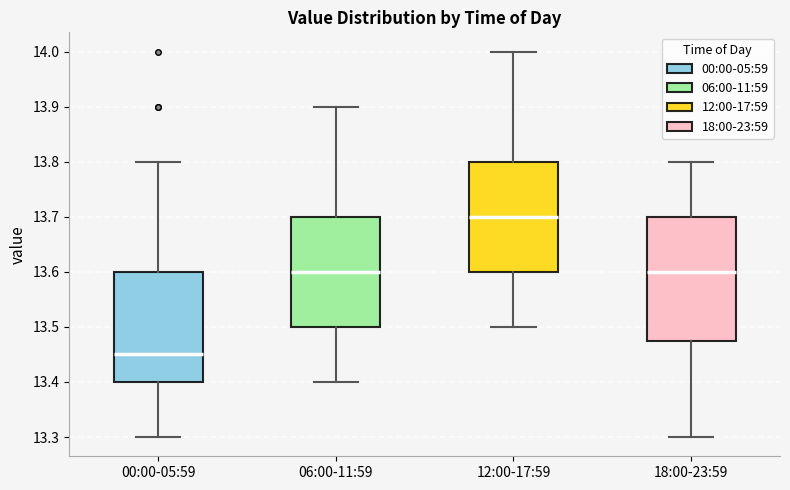

Reading left to right, transcribe this box plot: for each box, give where its median line is, the range the box spans, and where its two whiskers end, as read against the y-axis. The values are not printed on the chart, so give them approximately, as read against the axis.

00:00-05:59: median 13.45, box 13.40 to 13.60, whiskers 13.30 to 13.80
06:00-11:59: median 13.60, box 13.50 to 13.70, whiskers 13.40 to 13.90
12:00-17:59: median 13.70, box 13.60 to 13.80, whiskers 13.50 to 14.00
18:00-23:59: median 13.60, box 13.48 to 13.70, whiskers 13.30 to 13.80